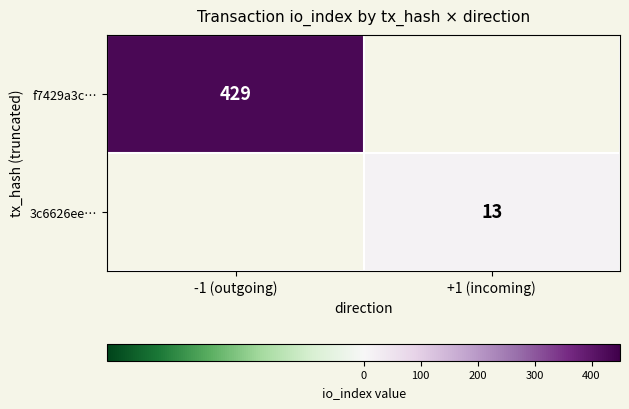

How many categories are shown in the chart?

2